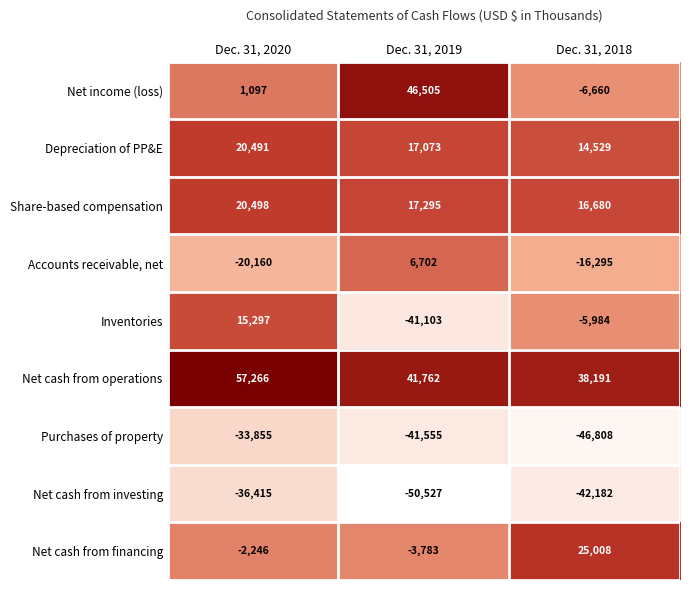

How many values in the Inventories series exceed -5984?

1